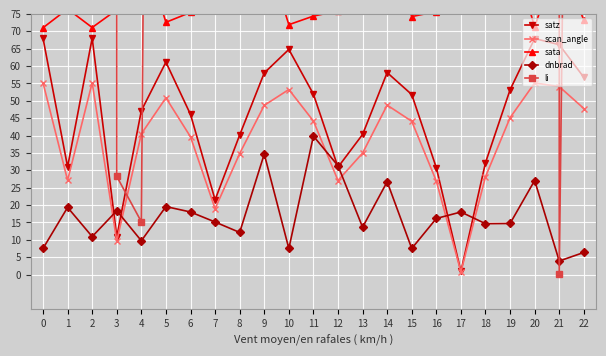

Is the value of scan_angle at 14 greater than the value of dnbrad at 9?

Yes